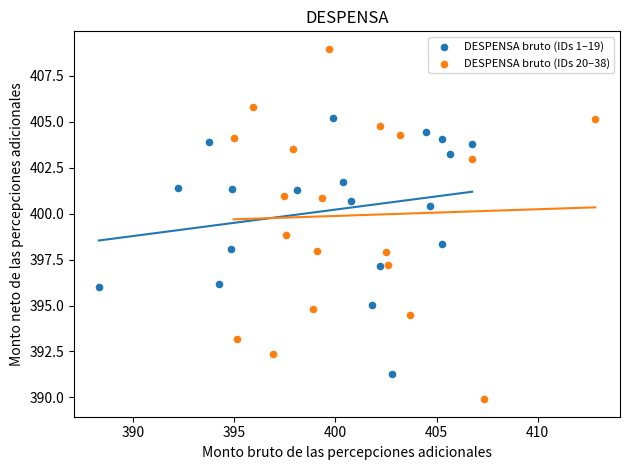

Which series has the widest spread of Y values?

DESPENSA bruto (IDs 20–38)